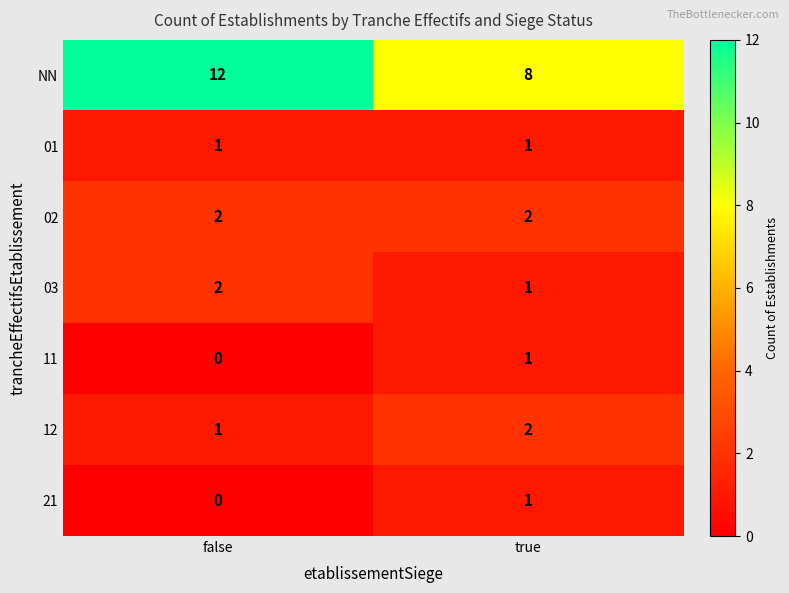

Which series has the largest range (max minus min)?

NN